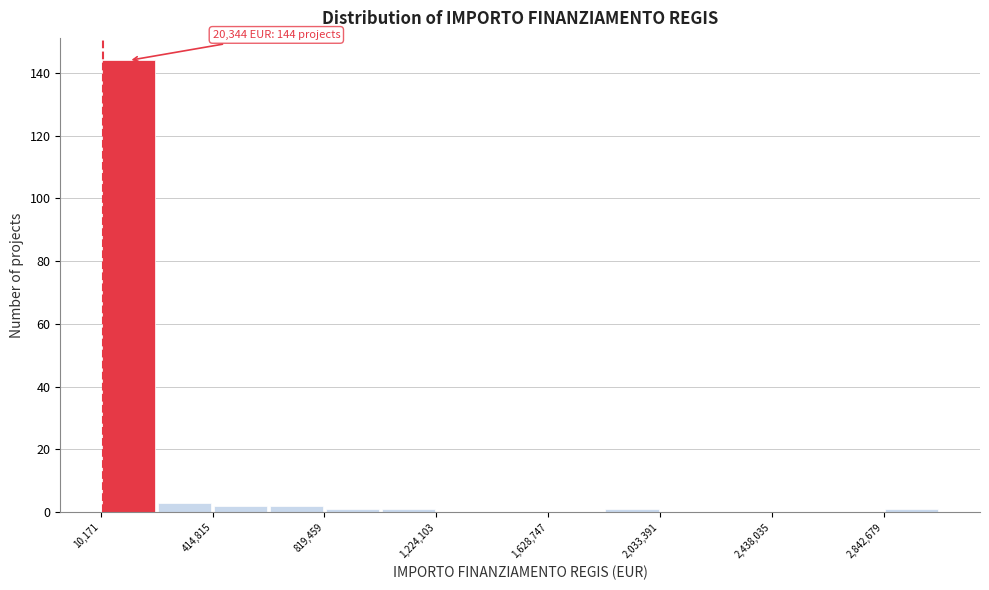

Which range on the x-axis has the tallest bar?

0 to 200000